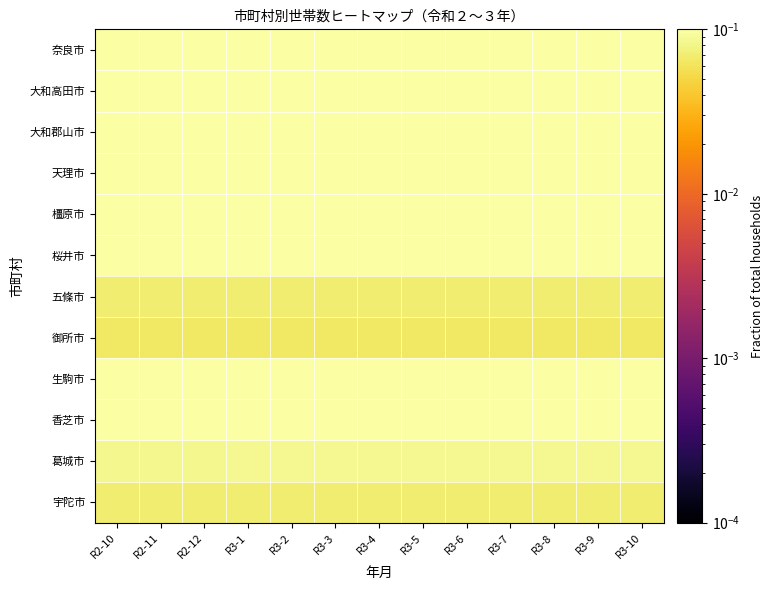

At how many categories does at least one series exceed 0?

13